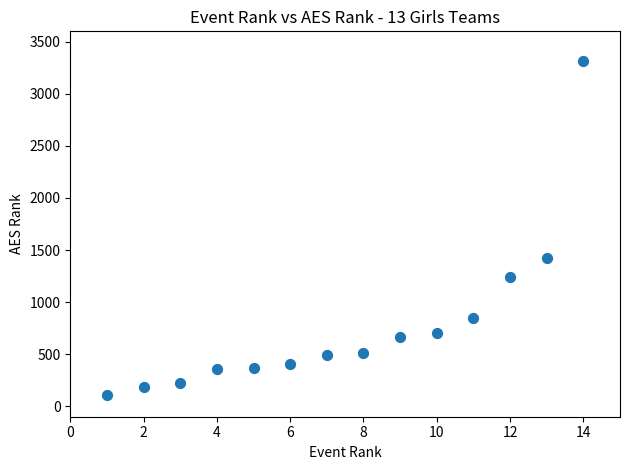

What is the range of X values (max minus min)?

13